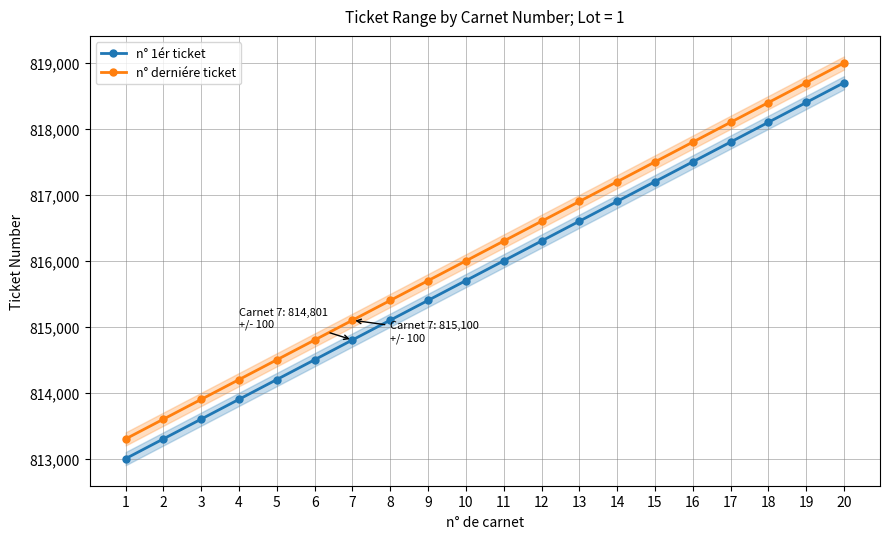

What is the minimum value for n° derniére ticket?

813300